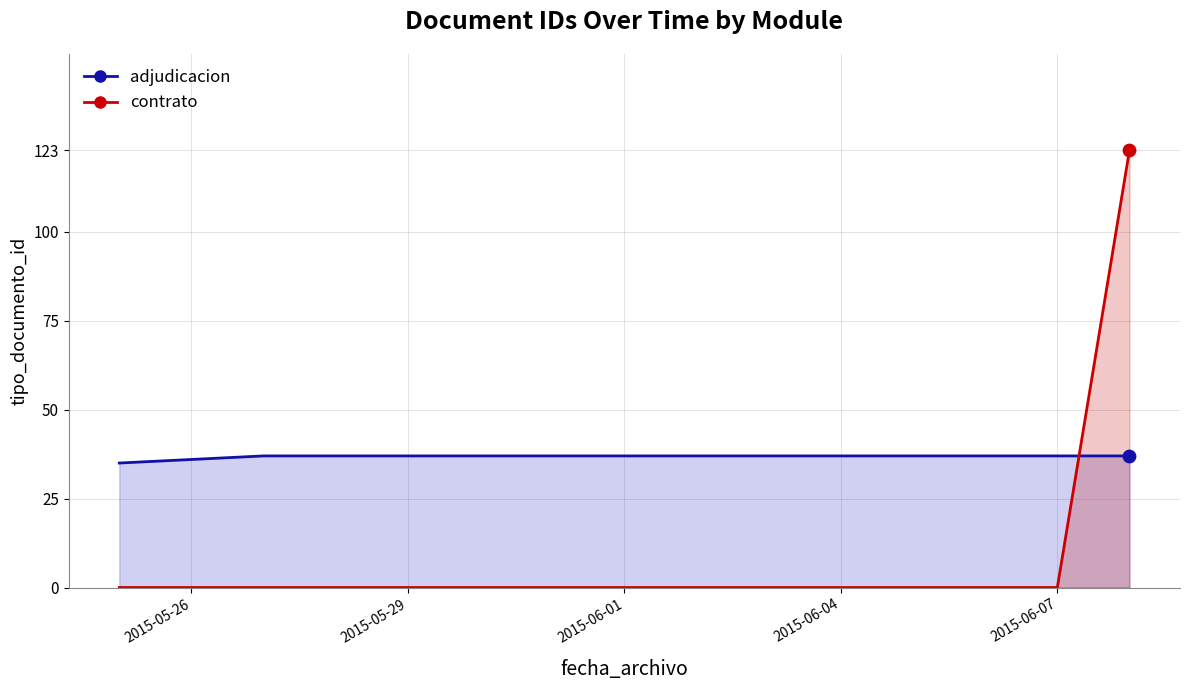

Which series has the largest Y range (max minus min)?

contrato